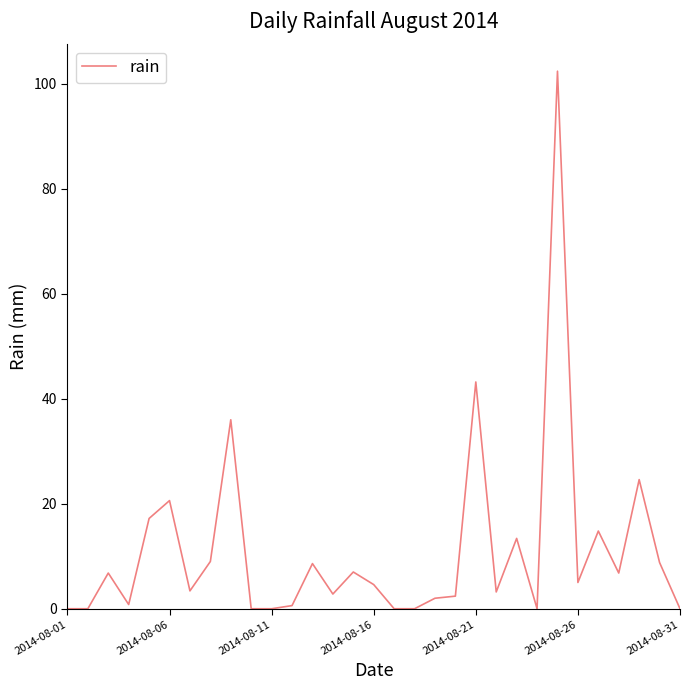

What is the maximum value shown in the chart?

102.4